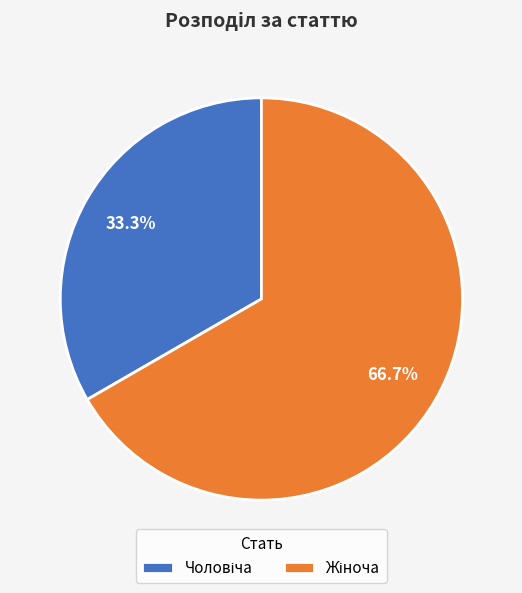

Is there a majority slice in this chart?

Yes